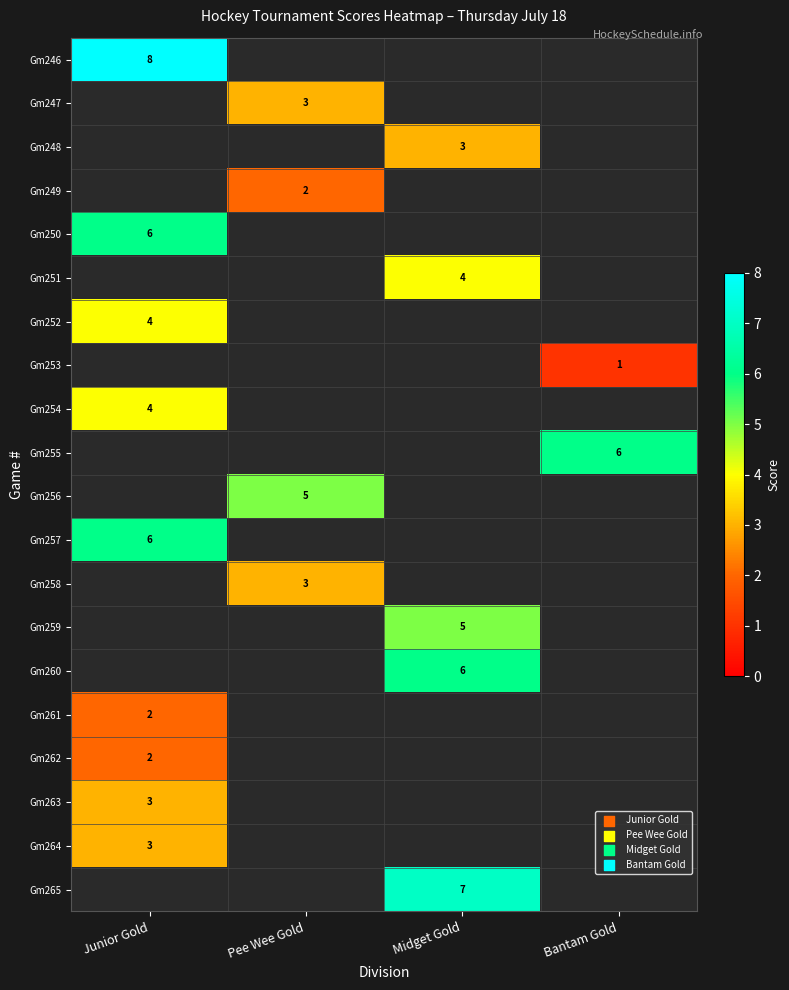

Which label corresponds to the smallest value in the chart?

Bantam Gold